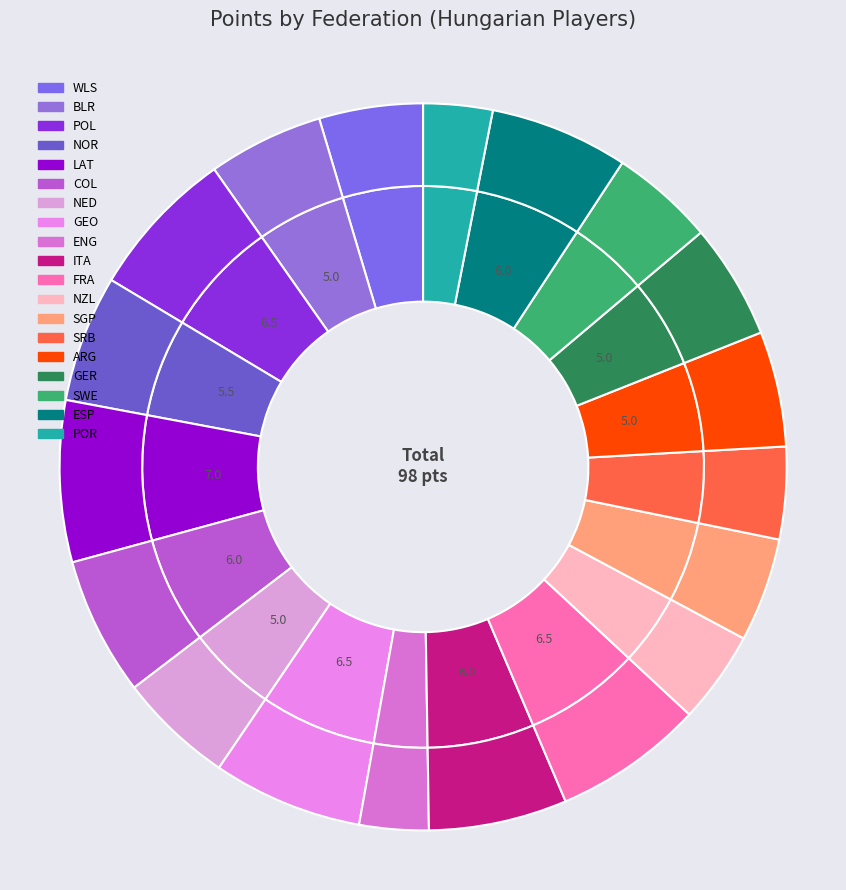

Rank the categories by value from highest to lowest.

LAT, POL, GEO, FRA, COL, ITA, ESP, NOR, BLR, NED, ARG, GER, WLS, SGP, SWE, NZL, SRB, ENG, POR